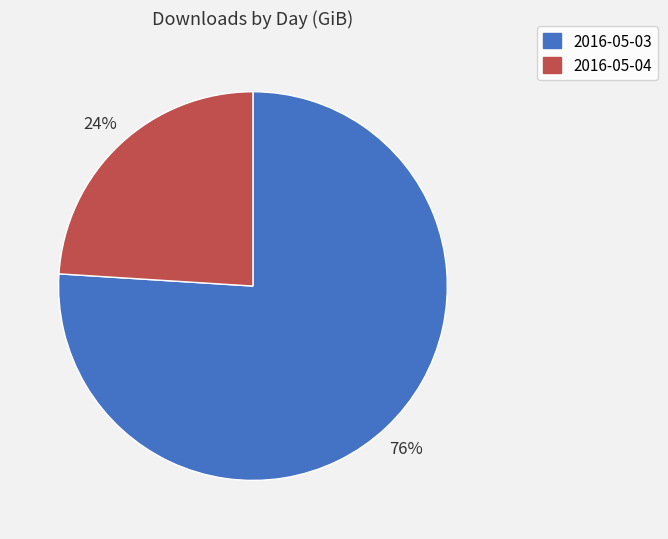

To the nearest percent, what percentage of the pie is 2016-05-04?

24%